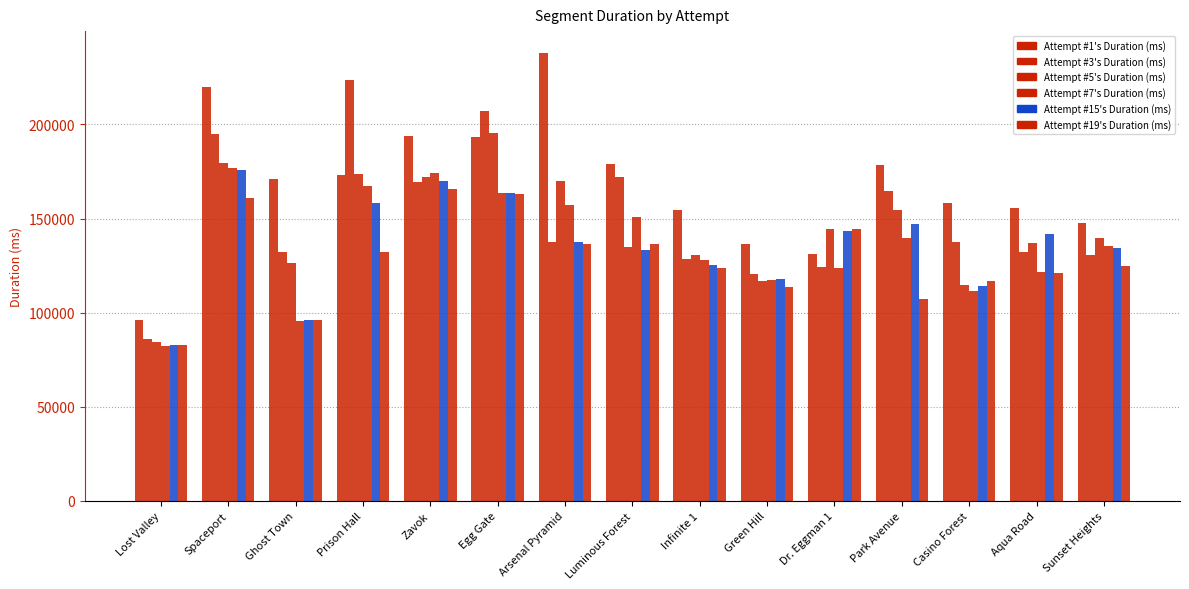

Which series has the largest total across all categories?

Attempt #1's Duration (ms)